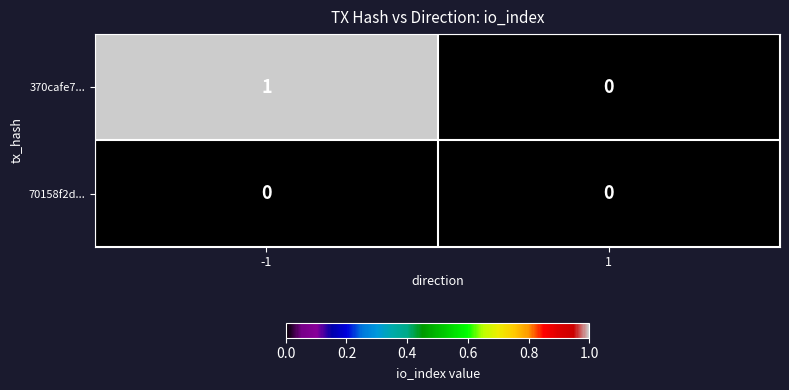

Which series changed the most between -1 and 1?

370cafe7...